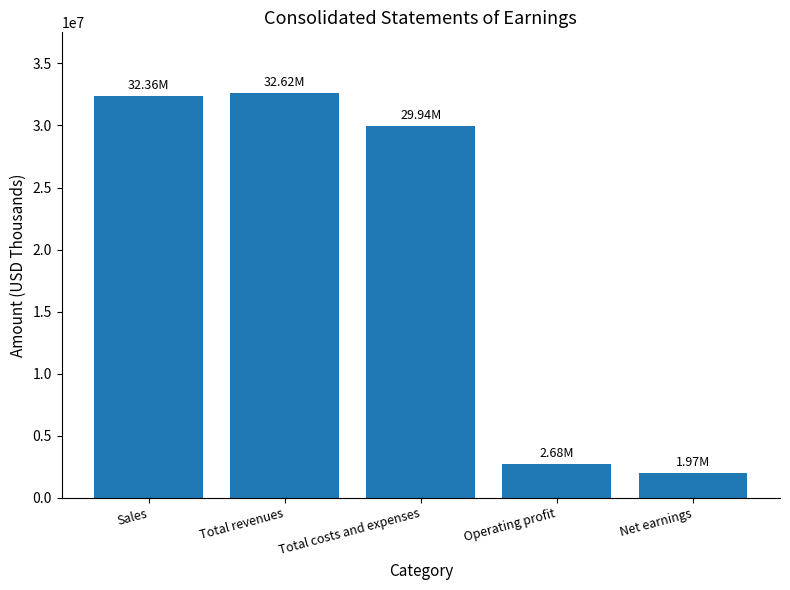

What is the change in value from Operating profit to Net earnings?

-713193